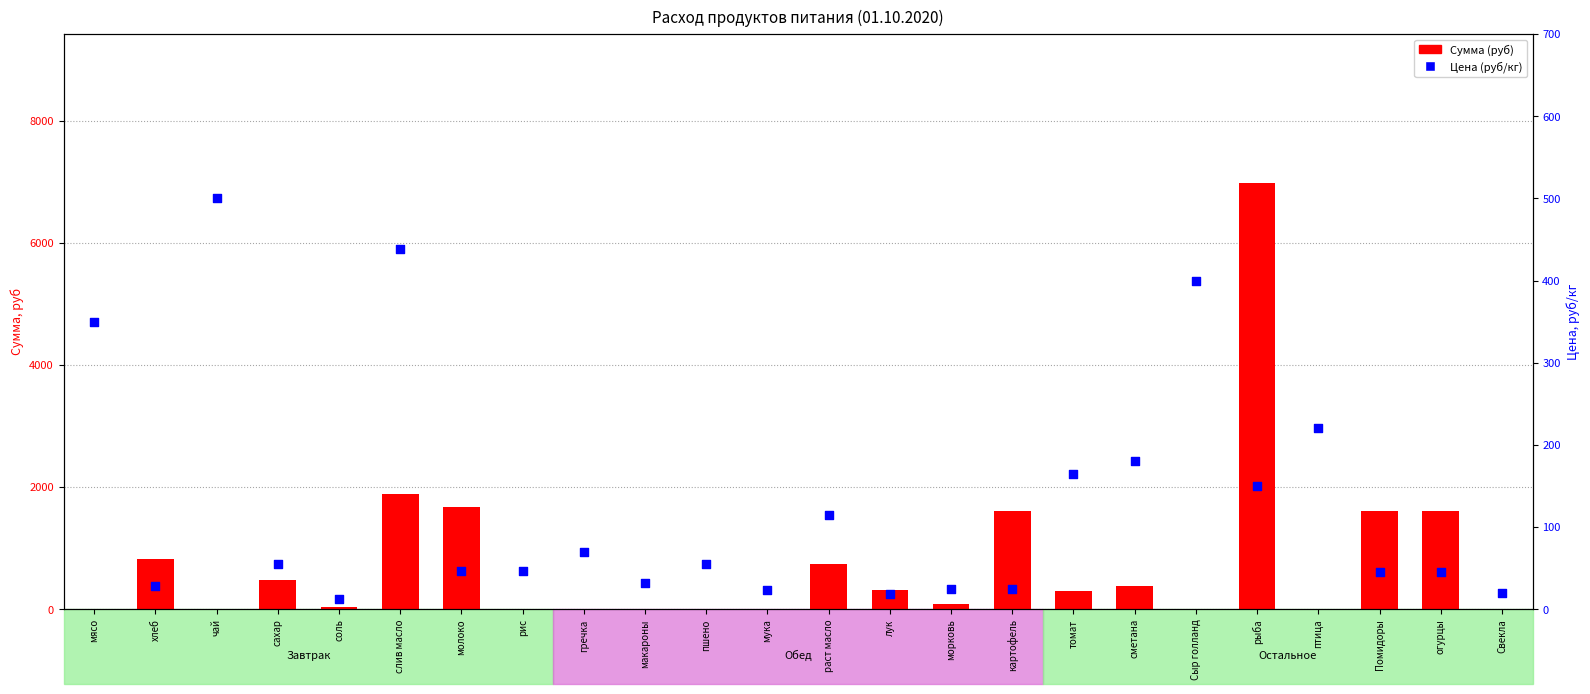

What are all the series names shown in the legend?

Сумма (руб), Цена (руб/кг)